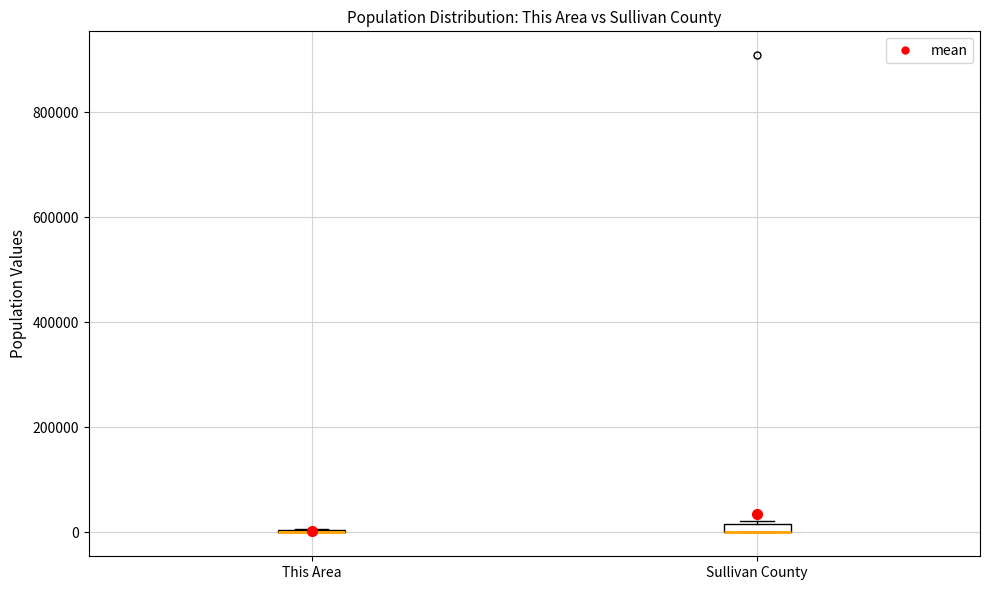

Where is the upper edge of the box for Sullivan County on the y-axis? The values are not printed on the chart, so give them approximately, as read against the axis.

20000